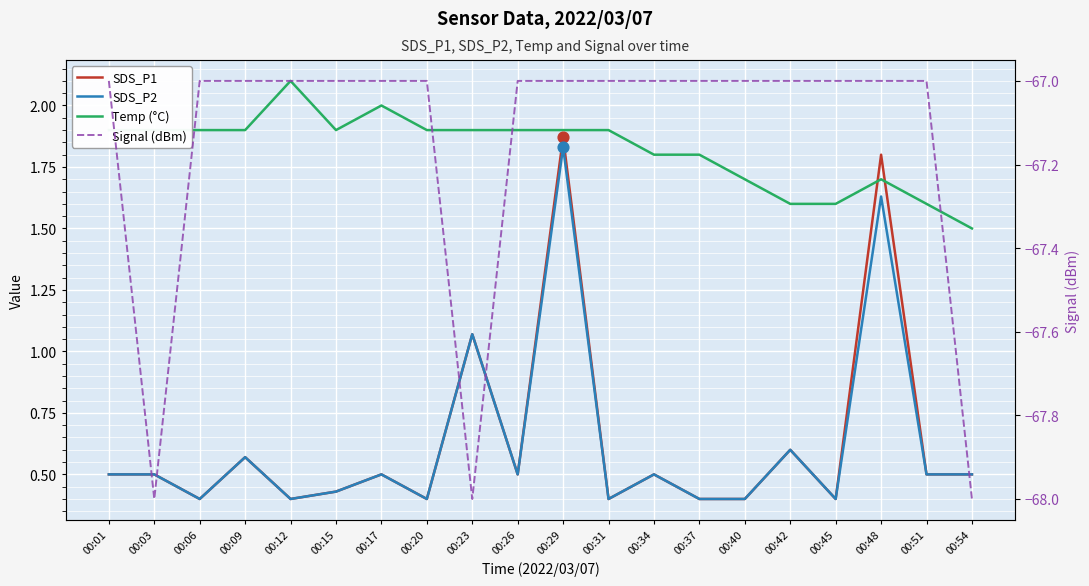

Which series has the largest total across all categories?

Temp (°C)